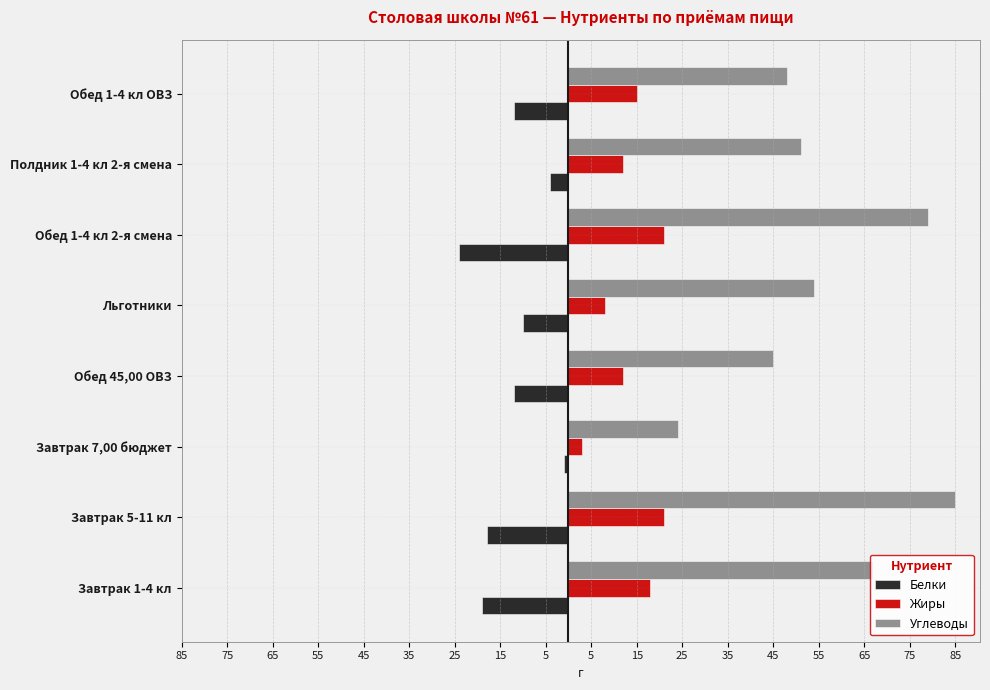

Which series has the largest total across all categories?

Углеводы